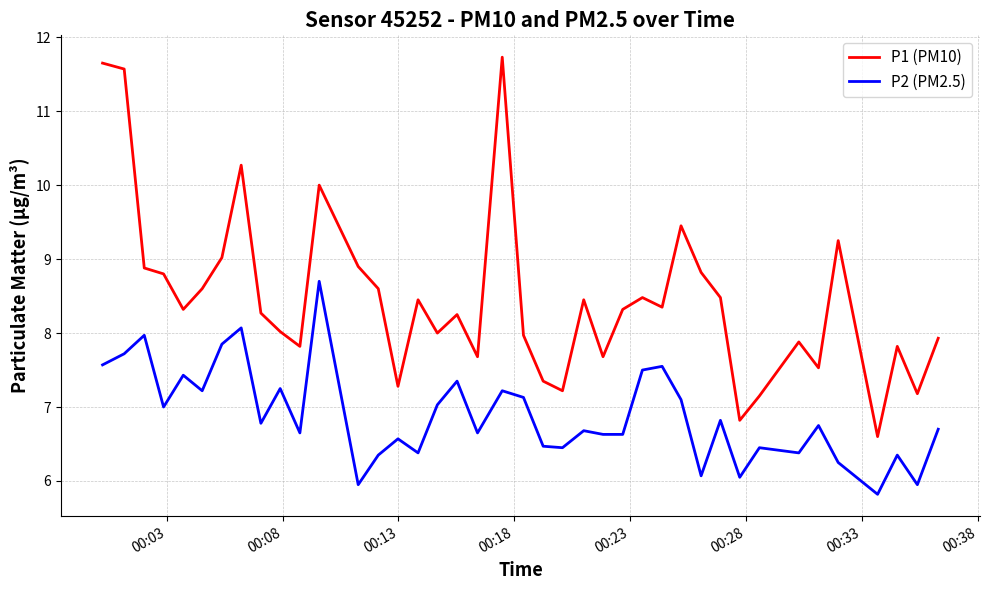

True or false: P1 (PM10) and P2 (PM2.5) cross at least once.

False